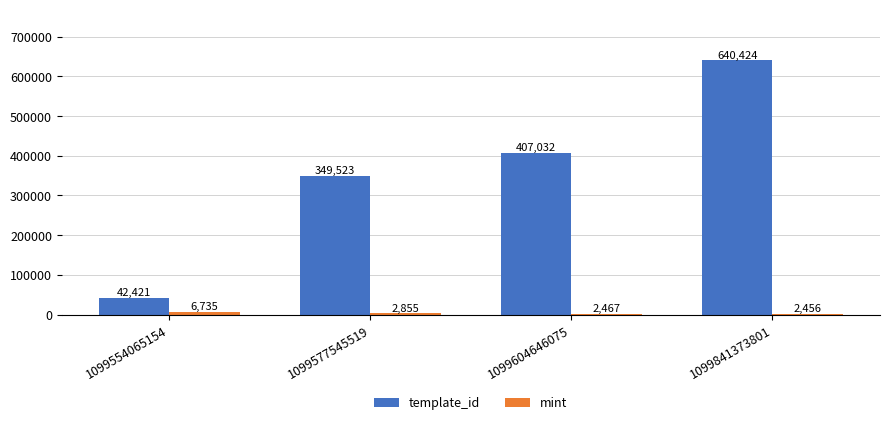

At how many categories does at least one series exceed 286921?

3